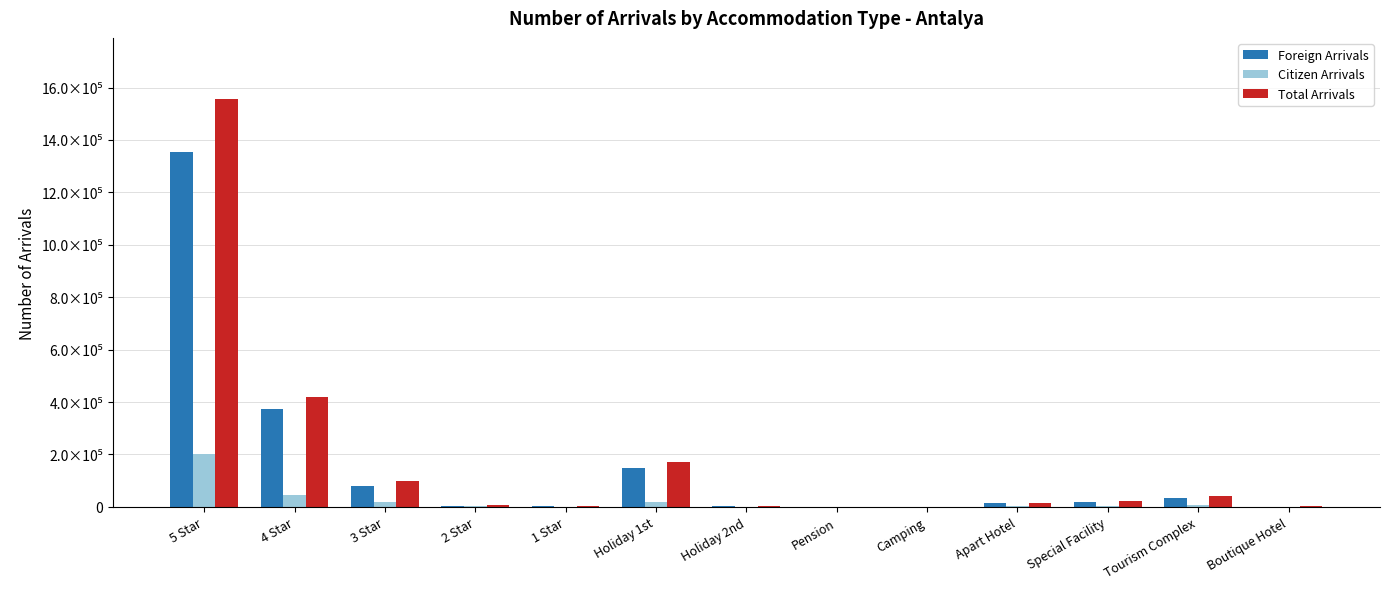

What are all the series names shown in the legend?

Foreign Arrivals, Citizen Arrivals, Total Arrivals